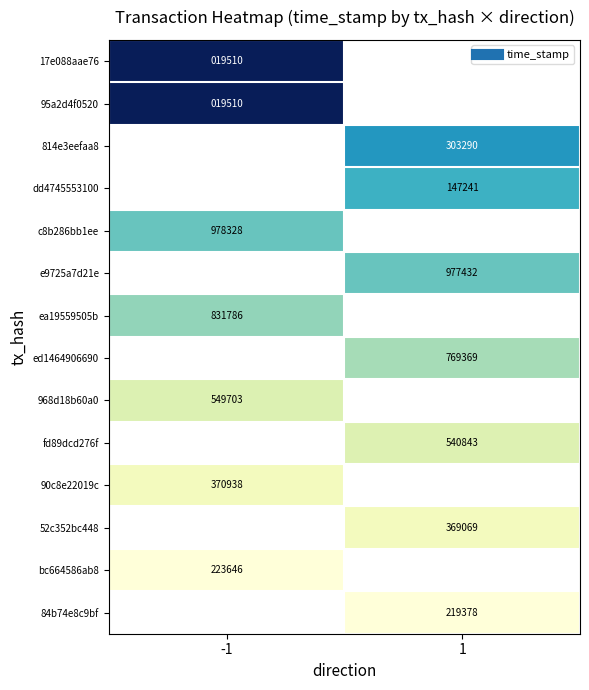

True or false: c8b286bb1ee has a value of 1530978328.0 at -1.

True